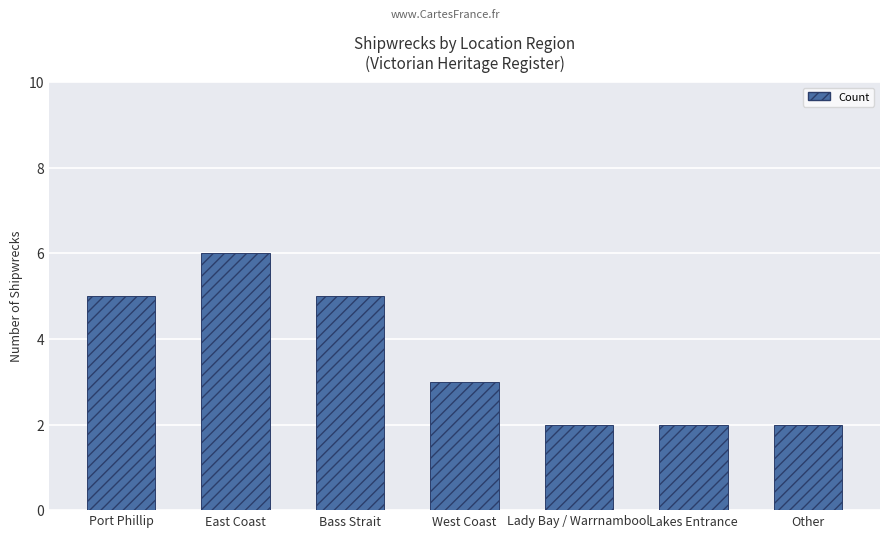

Does the chart contain stacked bars?

No